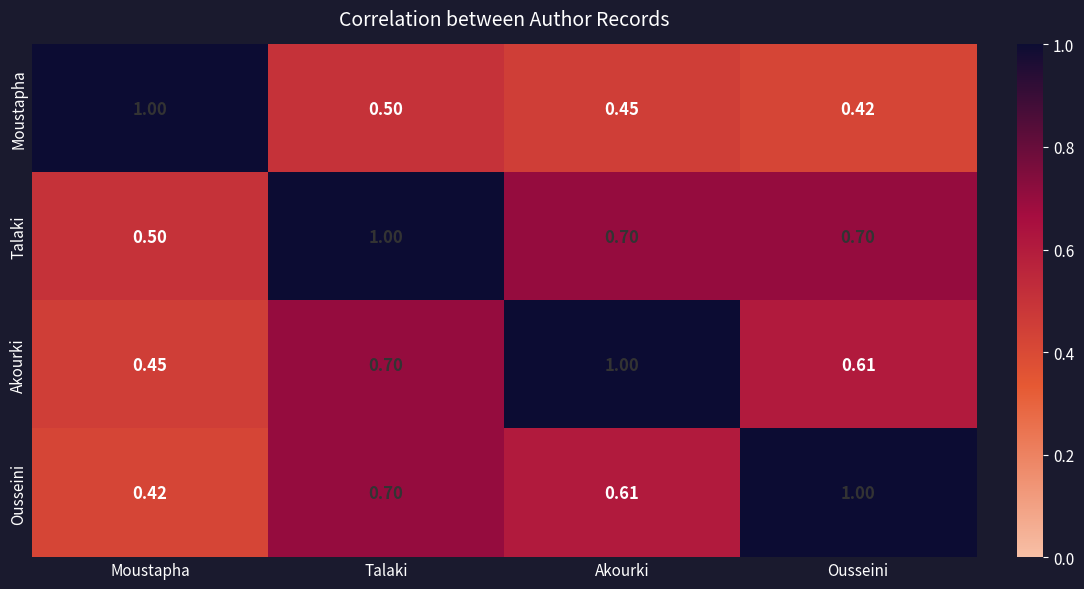

Is the value of Moustapha at Ousseini greater than the value of Ousseini at Akourki?

No